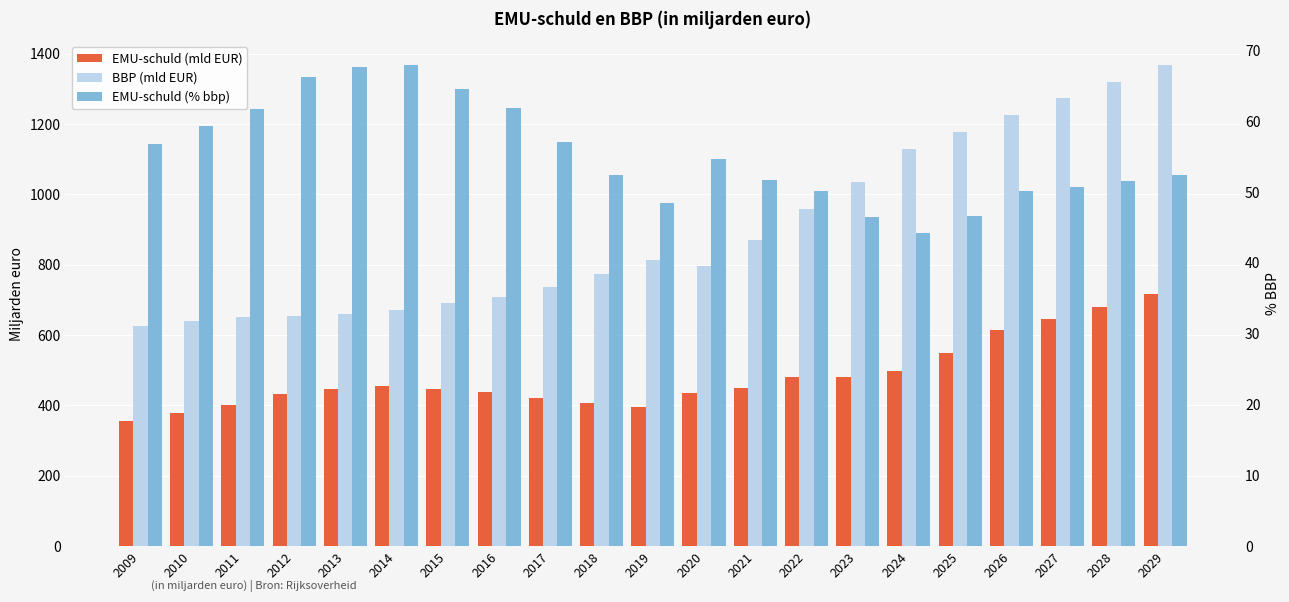

List the series in order of their overall mean, highest first.

BBP (mld EUR), EMU-schuld (mld EUR), EMU-schuld (% bbp)